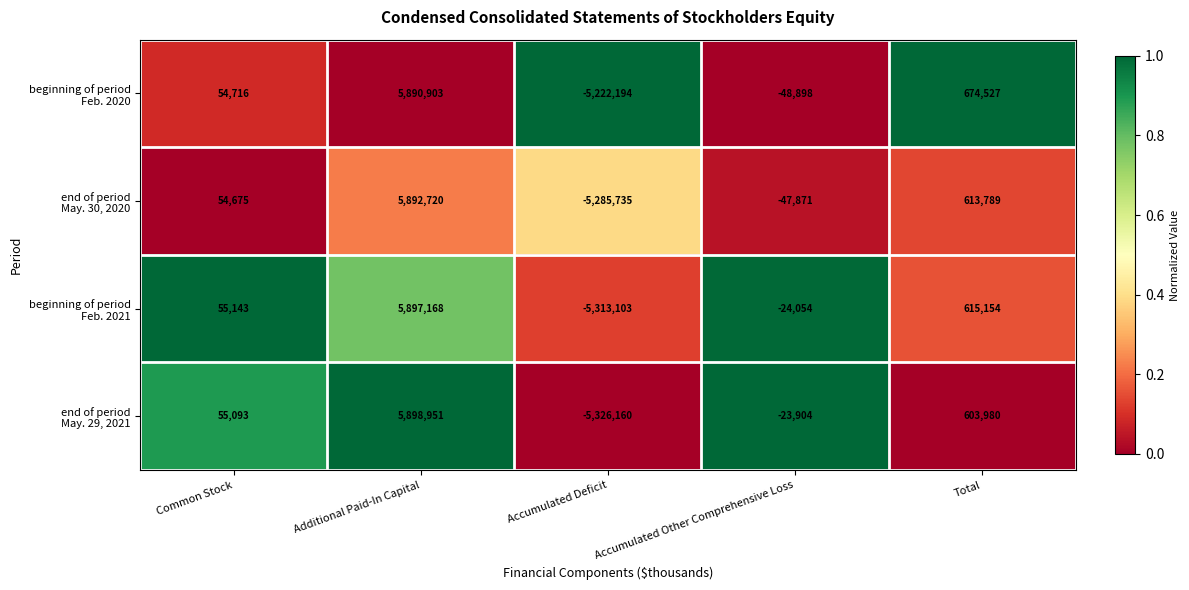

What is the spread (max minus min) of values at Accumulated Deficit?

103966